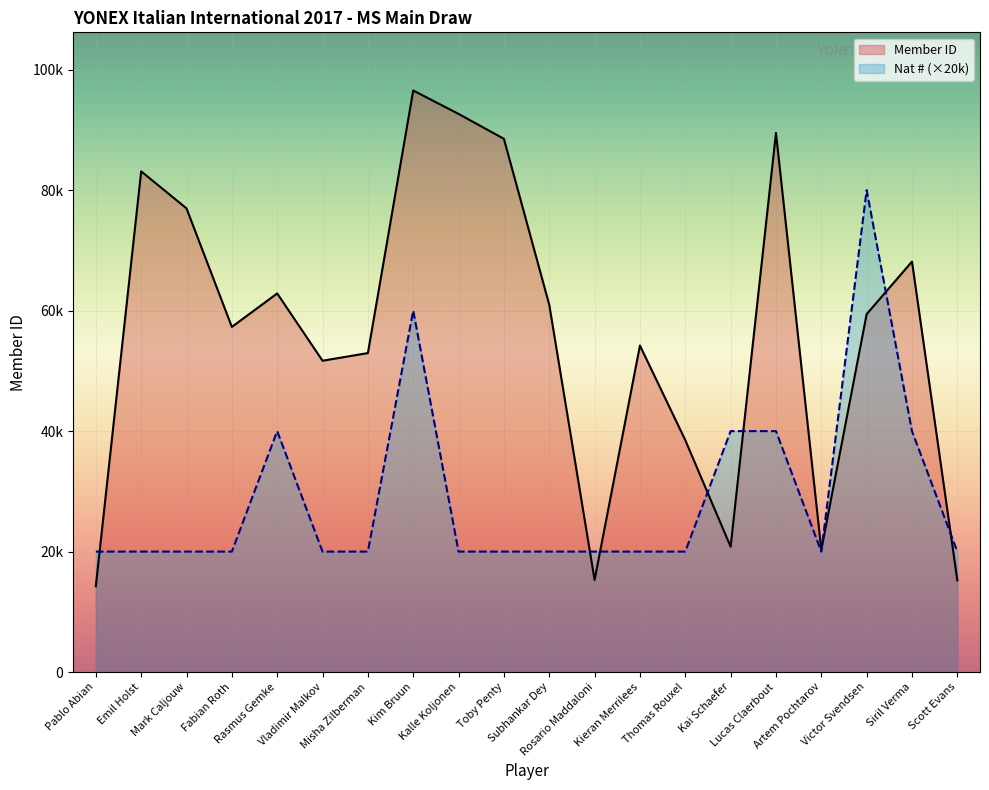

How many interior local valleys does the Member ID series have?

5